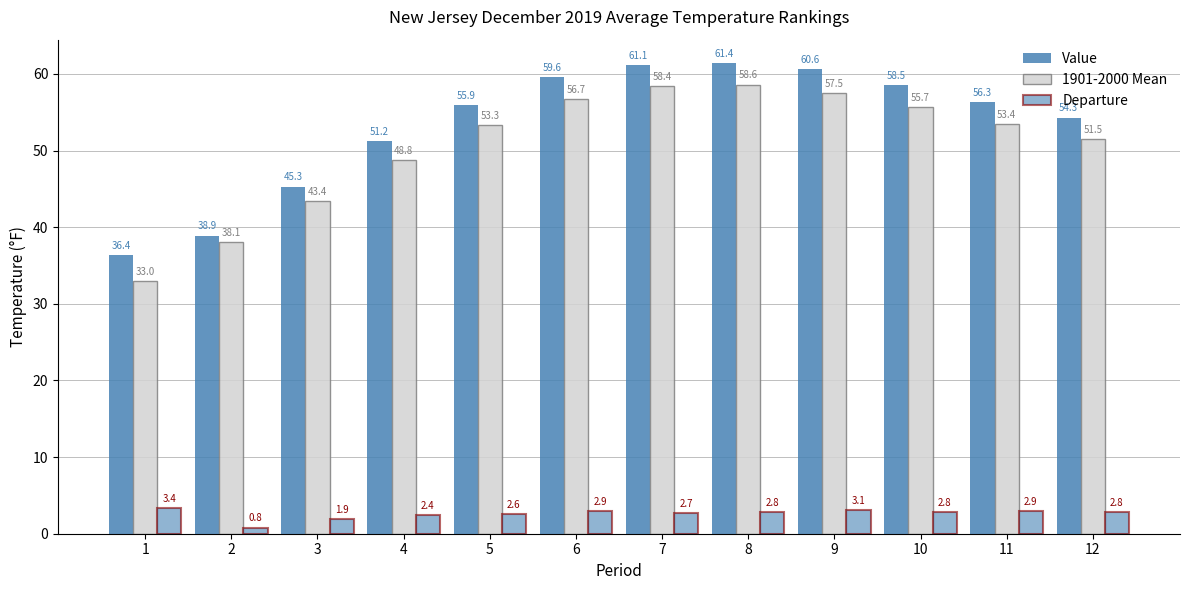

How many values in the Departure series are below 2?

2